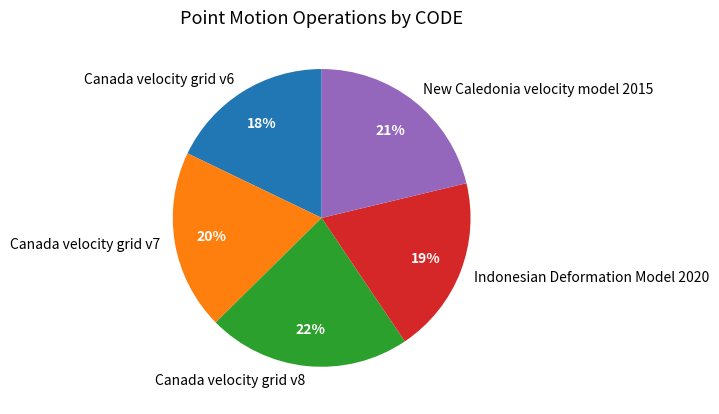

Count the number of slices in the pie.

5